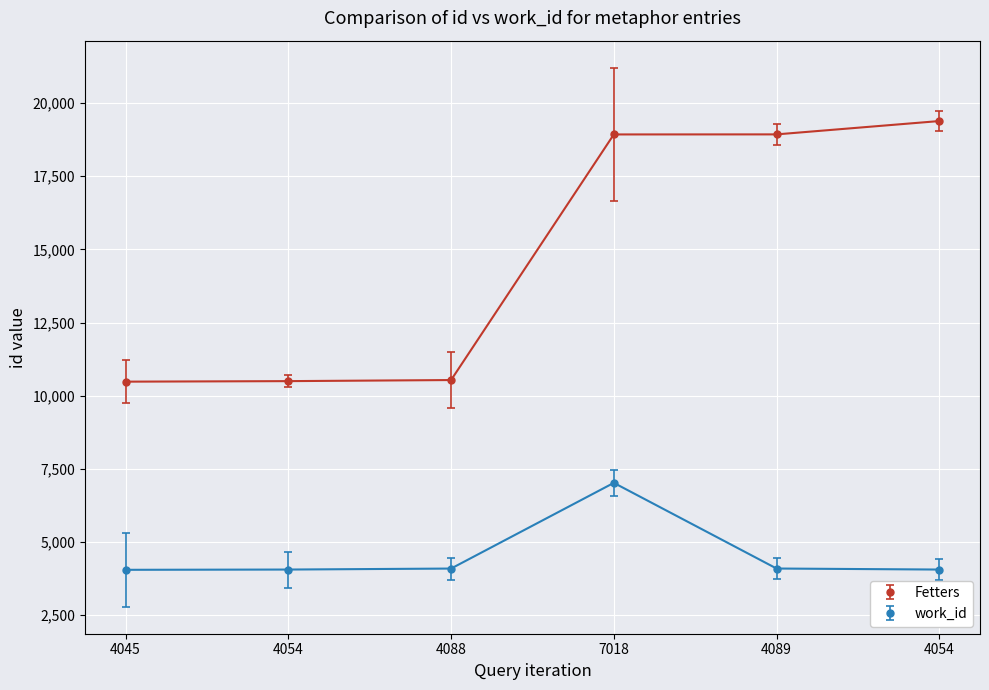

What is the average value of the work_id series?

4558